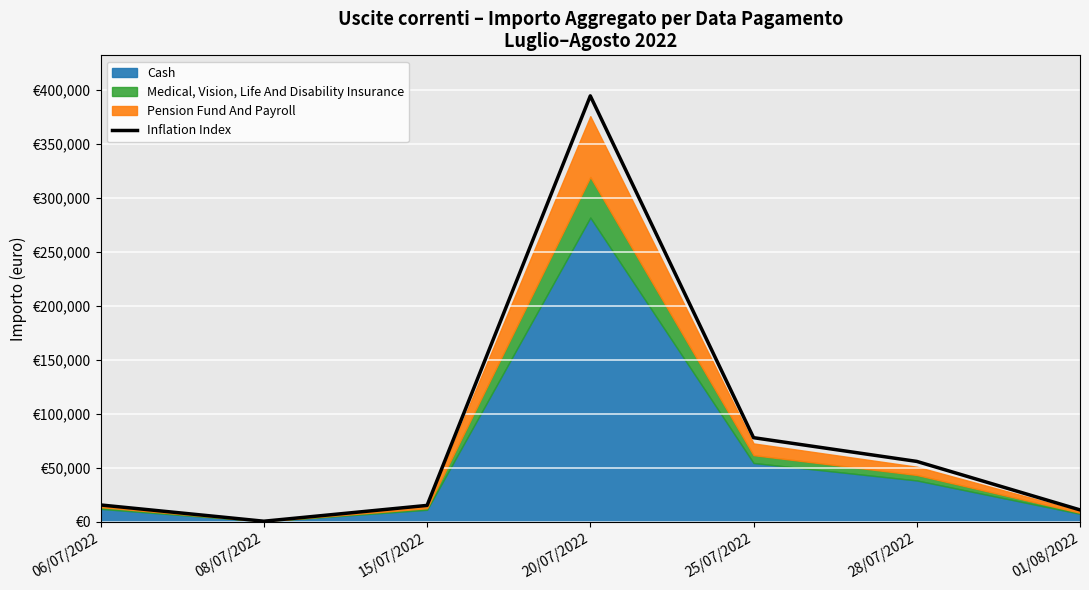

Reading right to left, list all the values displayed in this chart.

10890.9	55769.6	77734.4	394121.4	15041.1	399.3	15454.0